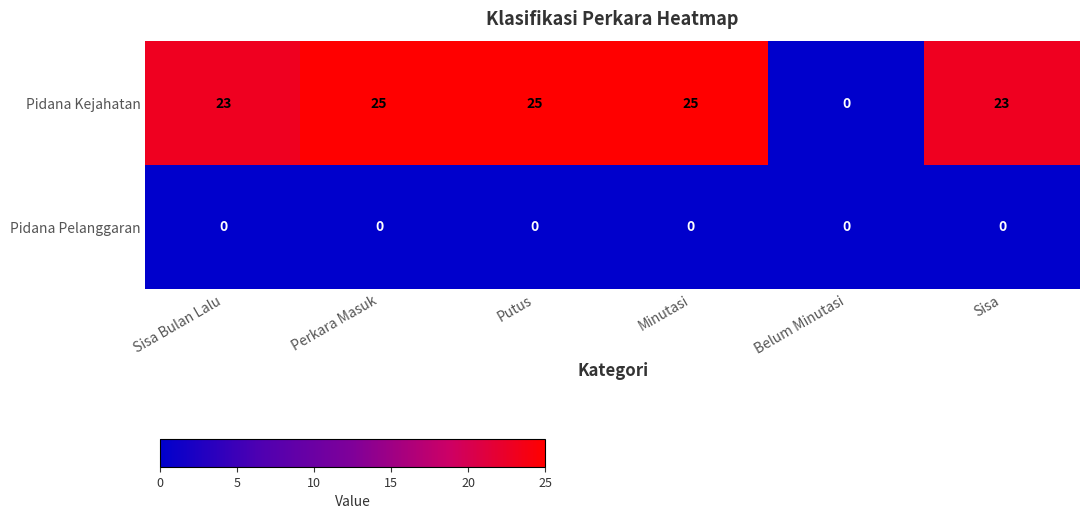

At which label does Pidana Kejahatan reach its minimum?

Belum Minutasi